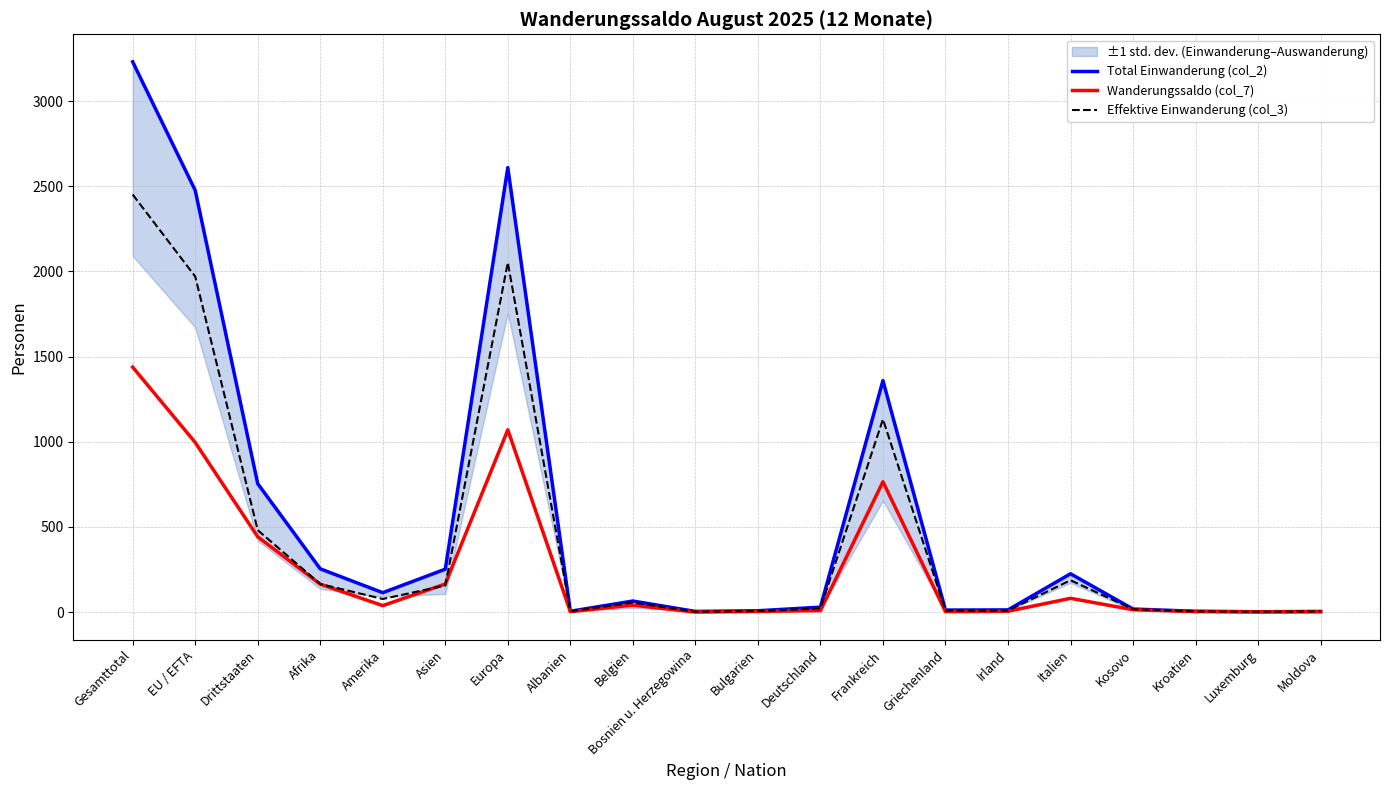

Between which two adjacent categories do Effektive Einwanderung (col_3) and Wanderungssaldo (col_7) first intersect?

Amerika and Asien